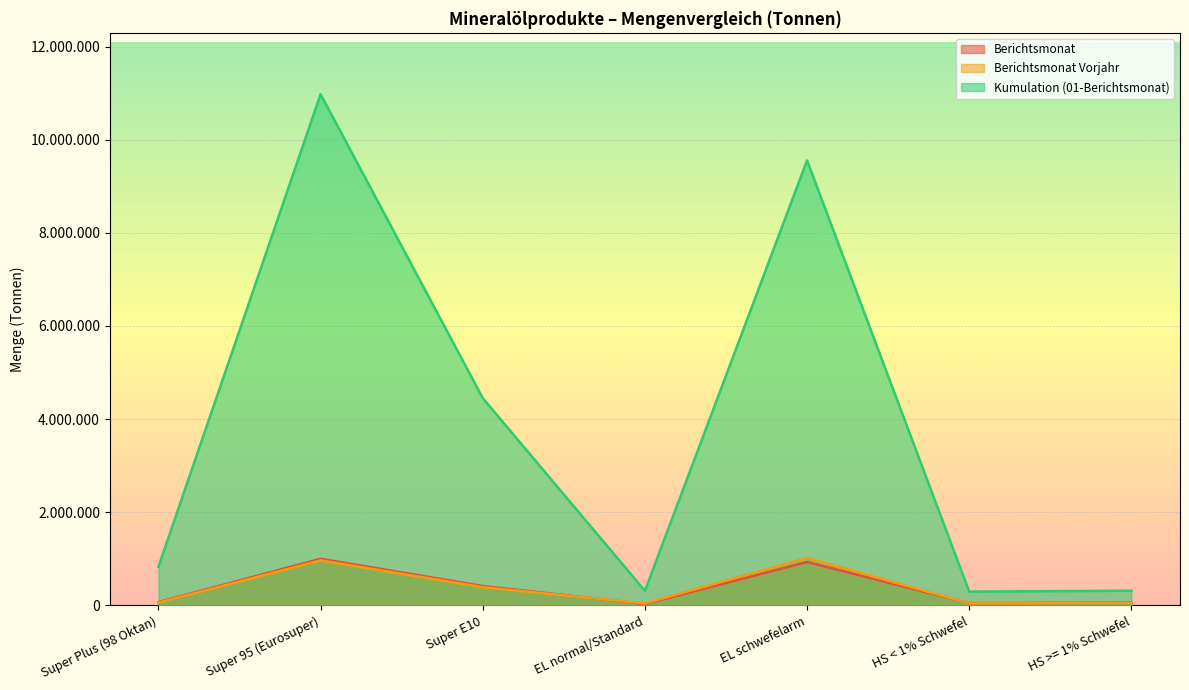

List the labels in order of Berichtsmonat value, largest first.

Super 95 (Eurosuper), EL schwefelarm, Super E10, Super Plus (98 Oktan), HS >= 1% Schwefel, HS < 1% Schwefel, EL normal/Standard